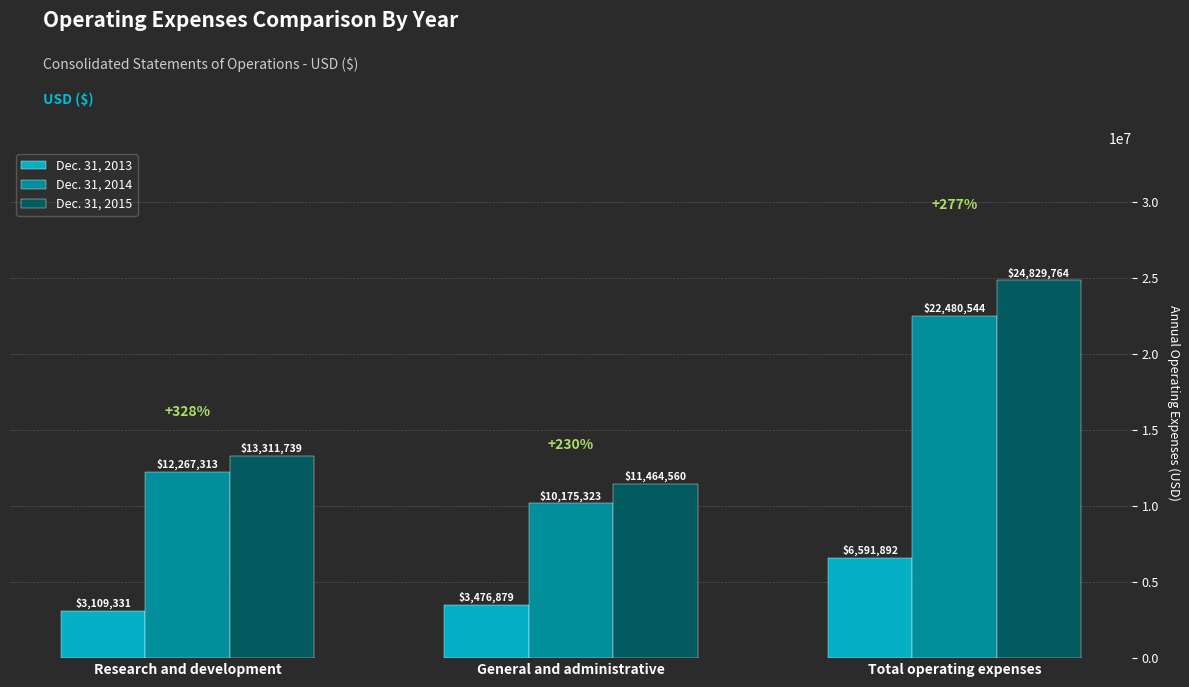

How many data points in Dec. 31, 2015 are less than 13311739?

1